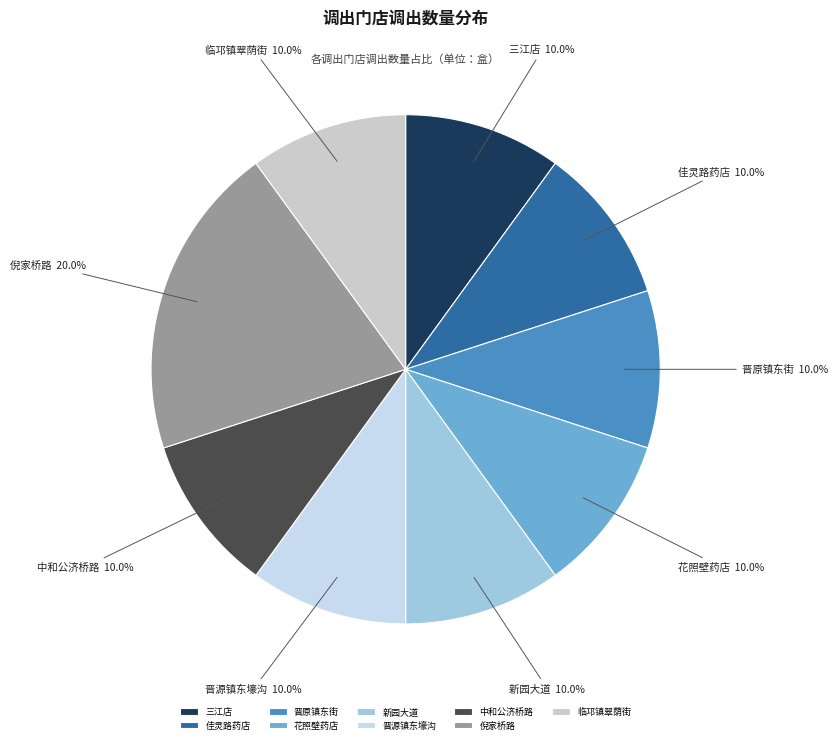

Which slice is the largest?

倪家桥路